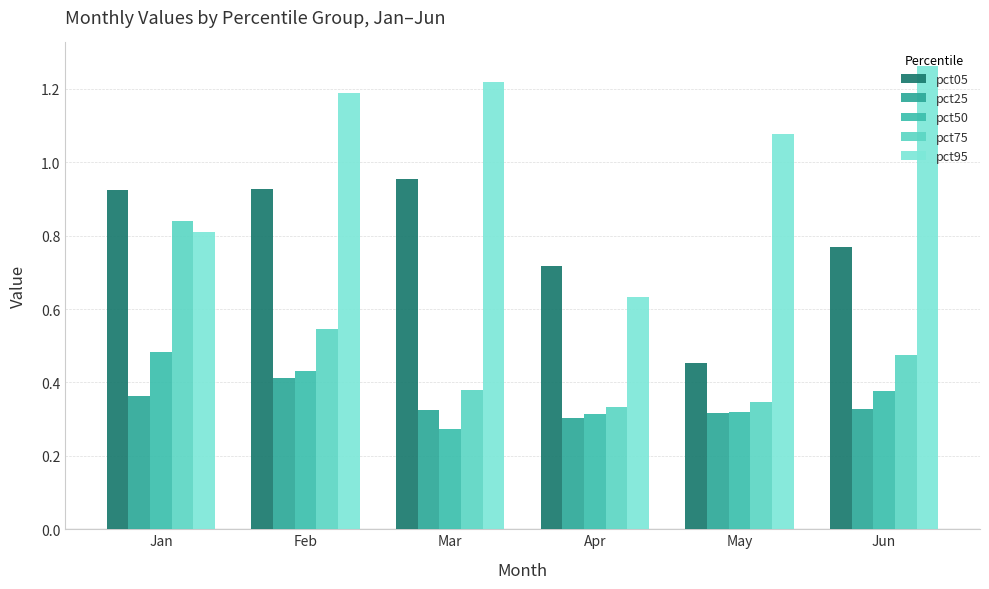

Count the pct50 values in the range 0 to 1.

6